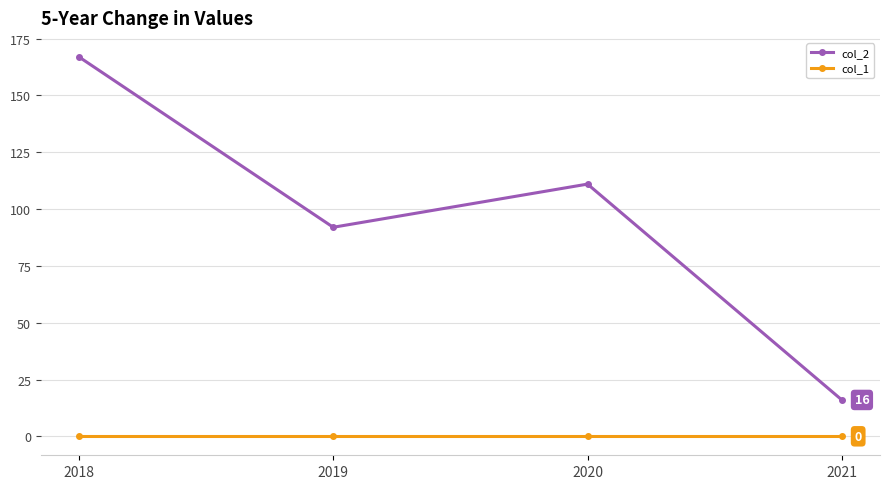

At which category does col_2 reach its first local peak?

2020